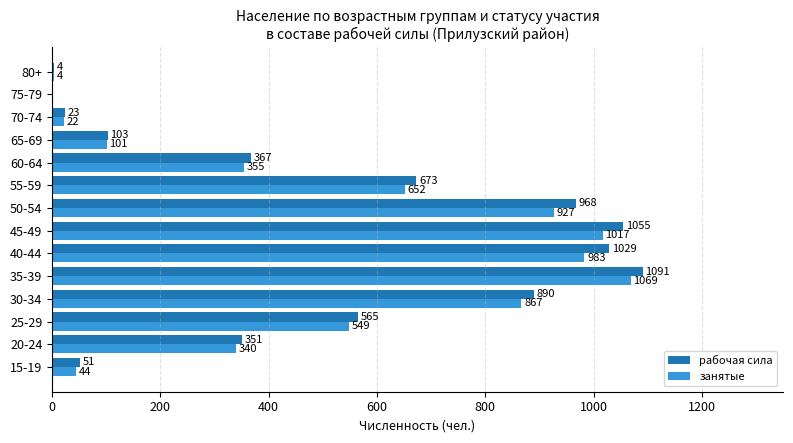

What are all the series names shown in the legend?

рабочая сила, занятые